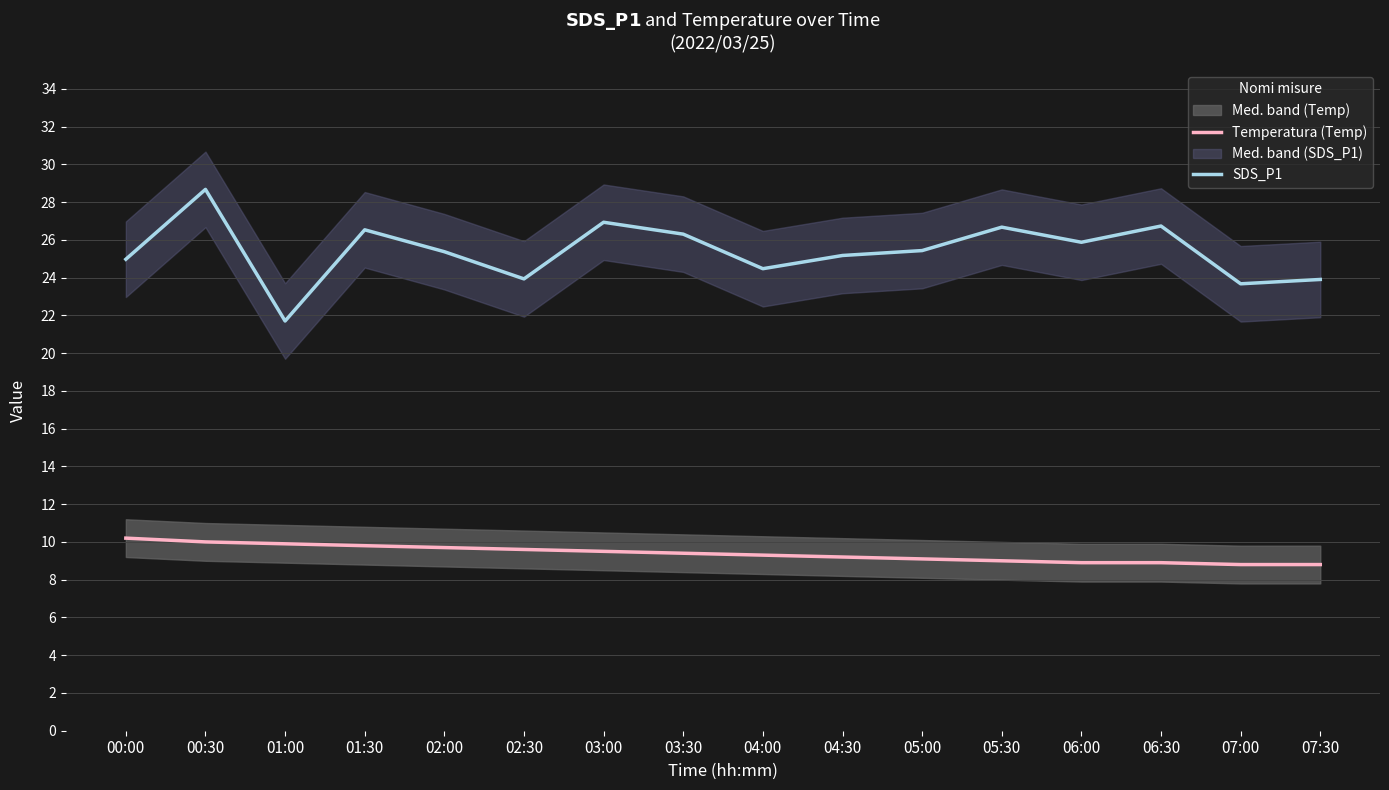

What is the greatest value displayed?

28.7